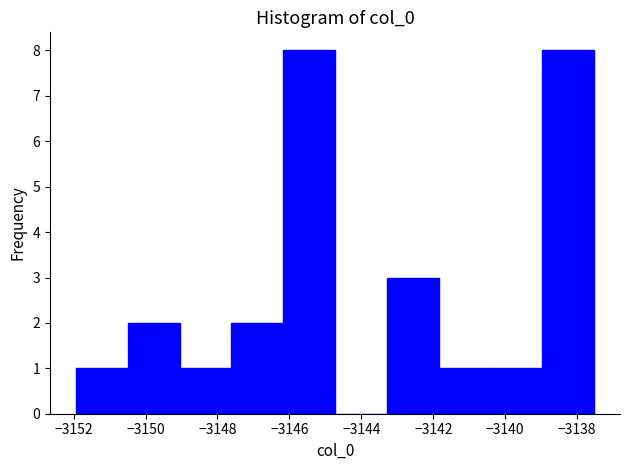

What is the height of the bar covering -3141.8 to -3140.4 on the x-axis? Neither the bar edges nor the heights are printed on the chart, so give them approximately, as read against the axes.

1